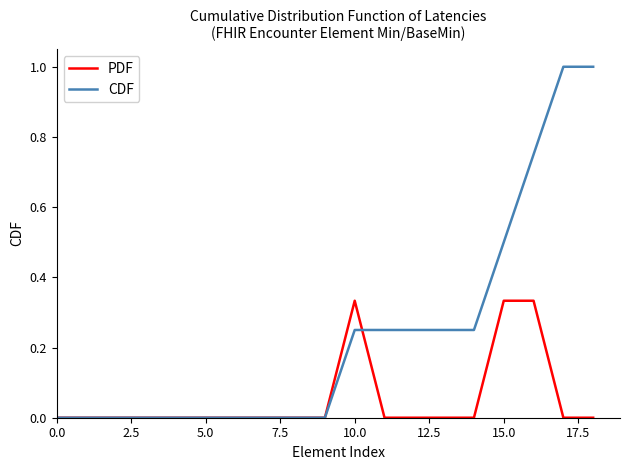

Which series has the largest range (max minus min)?

CDF